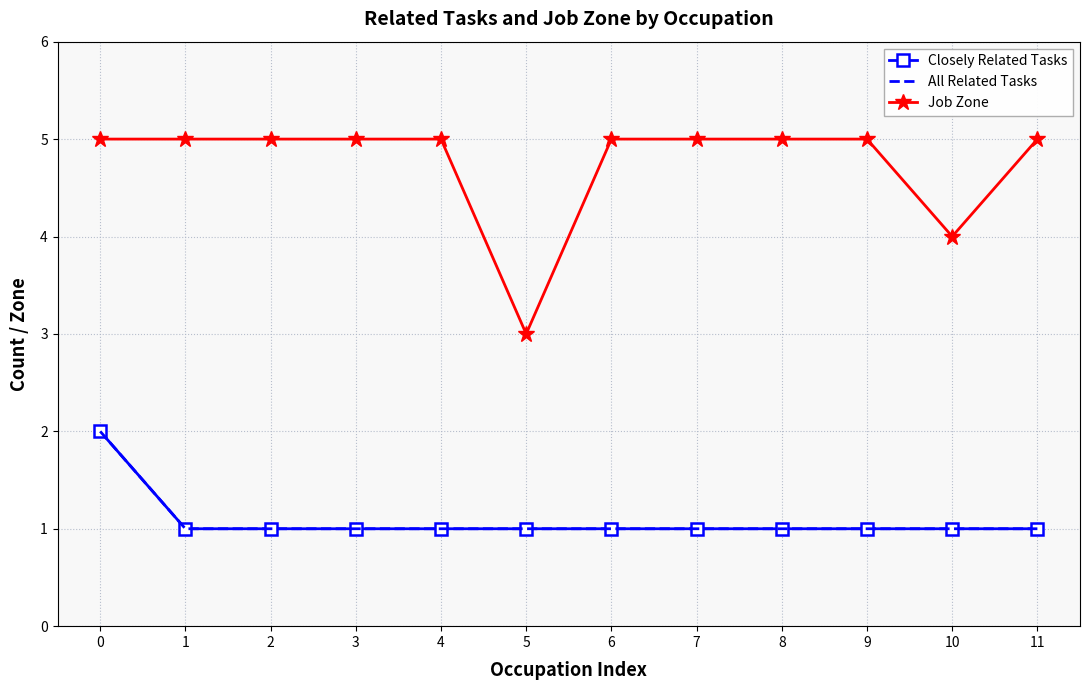

How many interior local valleys does the Job Zone series have?

2